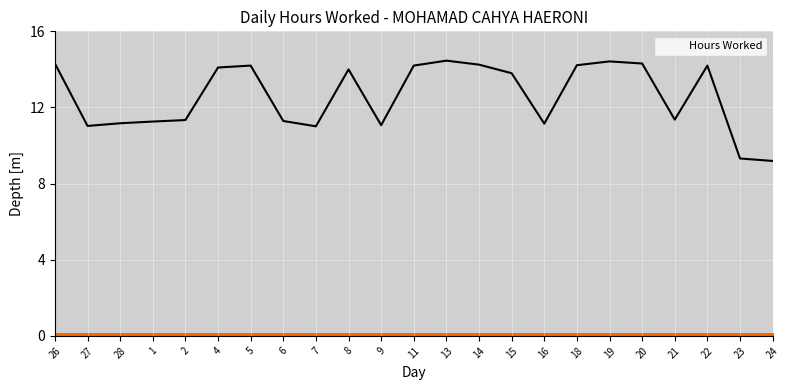

What is the change in value from 5 to 9?

-3.1